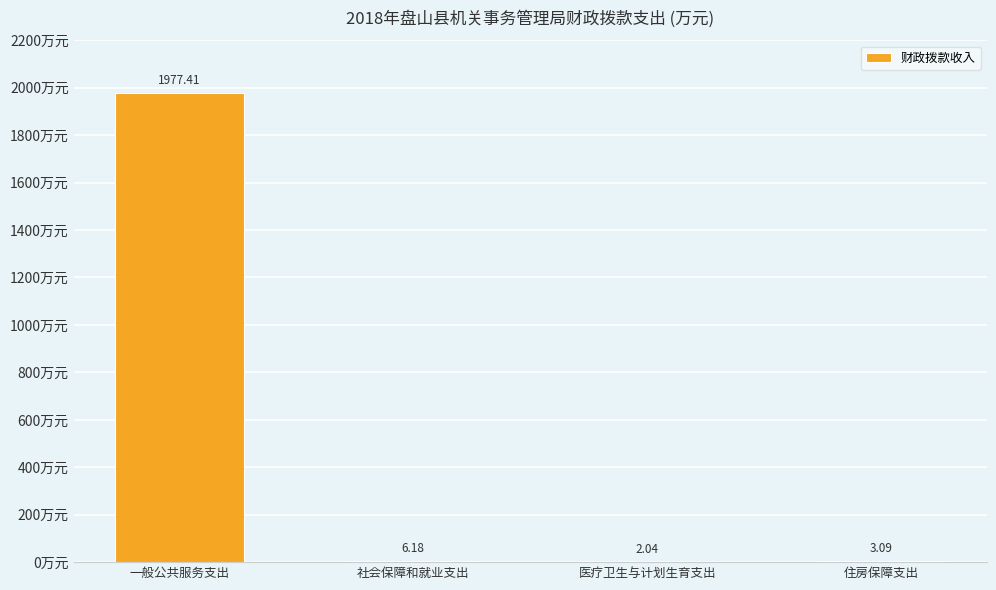

Approximately how many times larger is the value at 一般公共服务支出 compared to 社会保障和就业支出?

320.0